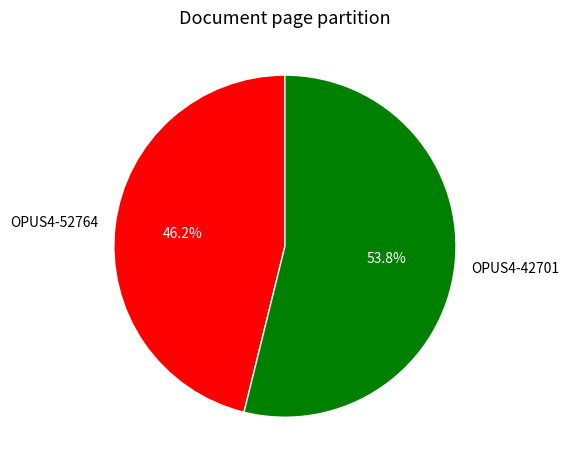

To the nearest percent, what portion does OPUS4-52764 represent?

46%